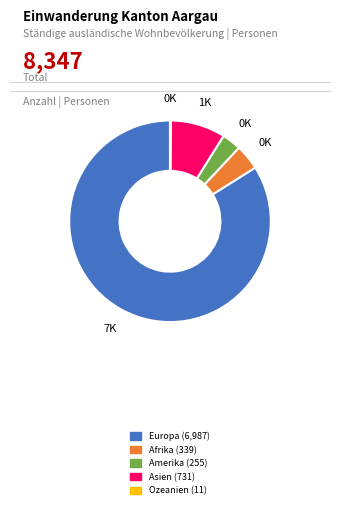

Which has a higher value, Amerika or Asien?

Asien